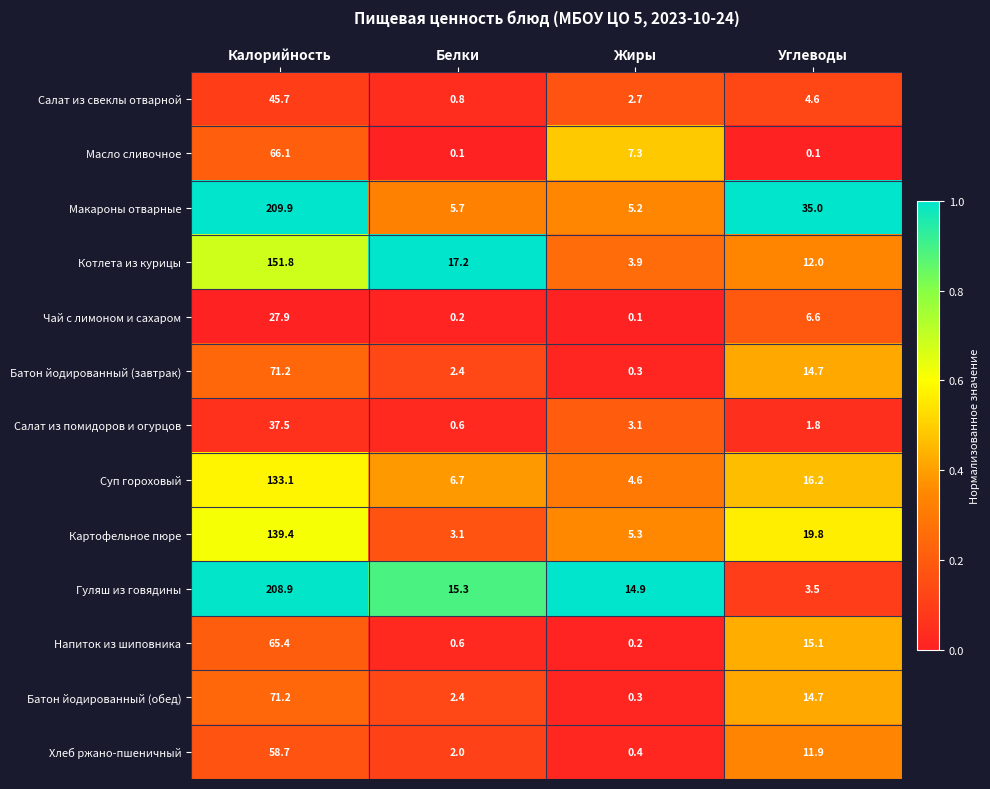

List the labels in order of Хлеб ржано-пшеничный value, smallest first.

Жиры, Белки, Углеводы, Калорийность